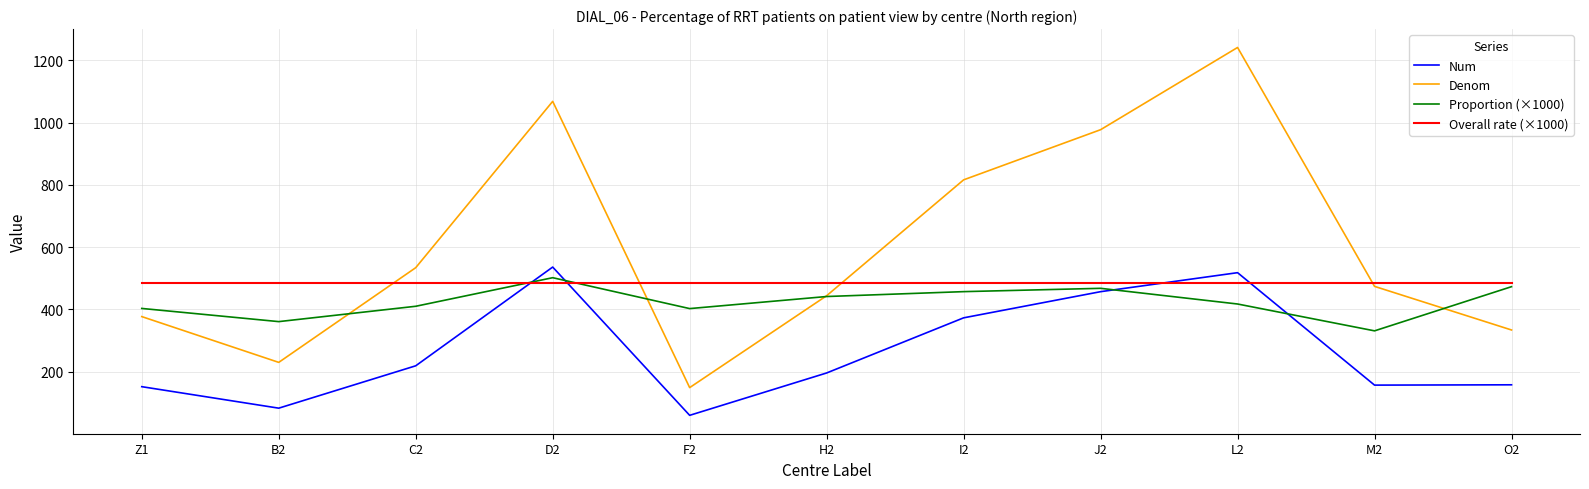

Which series ends up on top after the final intersection of Overall rate (×1000) and Proportion (×1000)?

Overall rate (×1000)